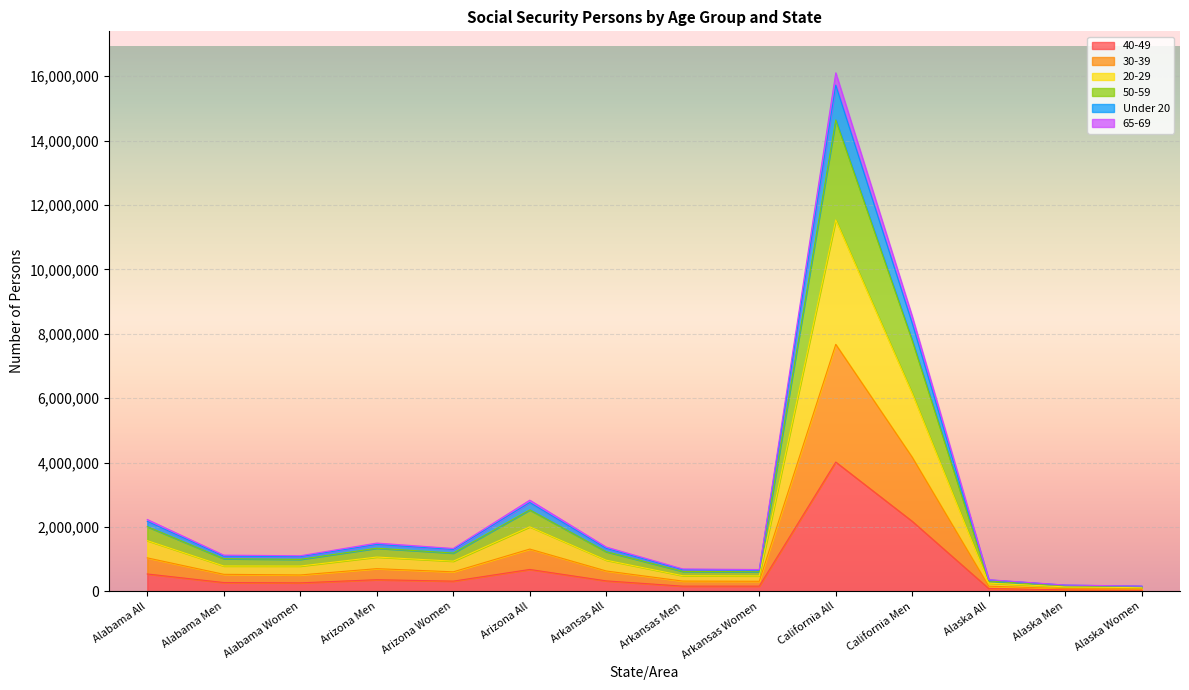

At which category is the sum across all series the highest?

California All